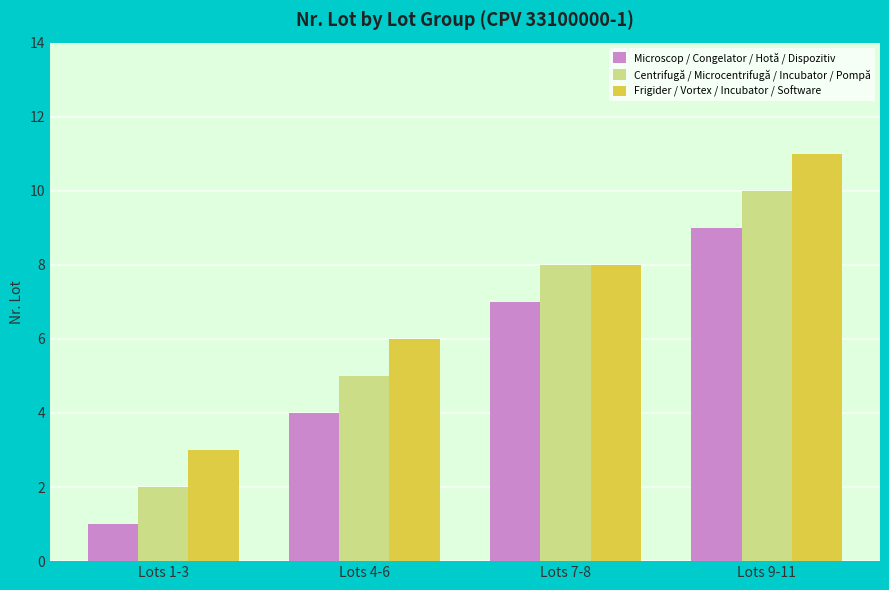

What is the difference between the second highest and minimum values in the Frigider / Vortex / Incubator / Software series?

5